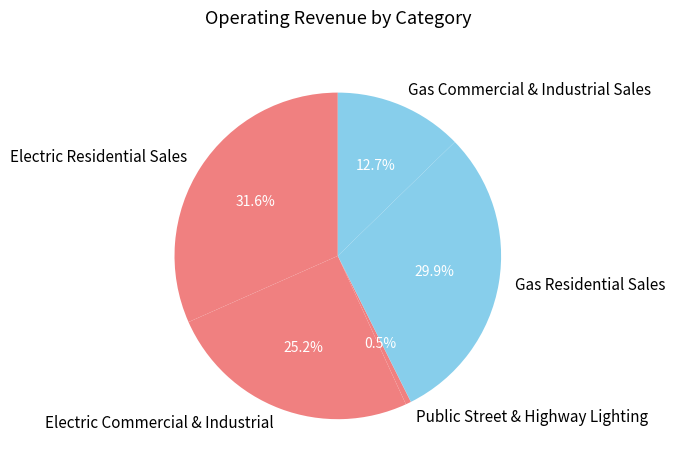

True or false: Gas Residential Sales accounts for 23% of the total.

False